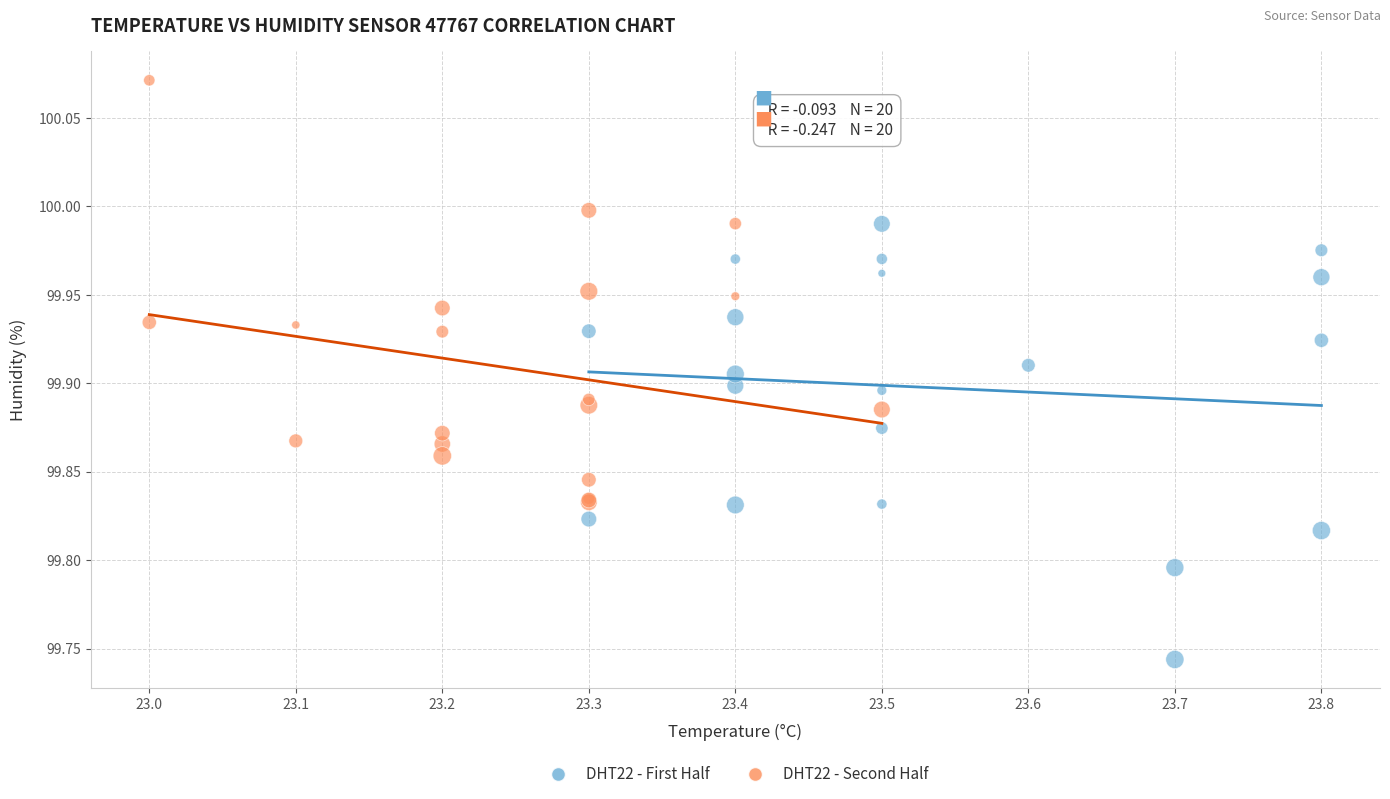

Which series reaches the minimum Y coordinate?

DHT22 - First Half